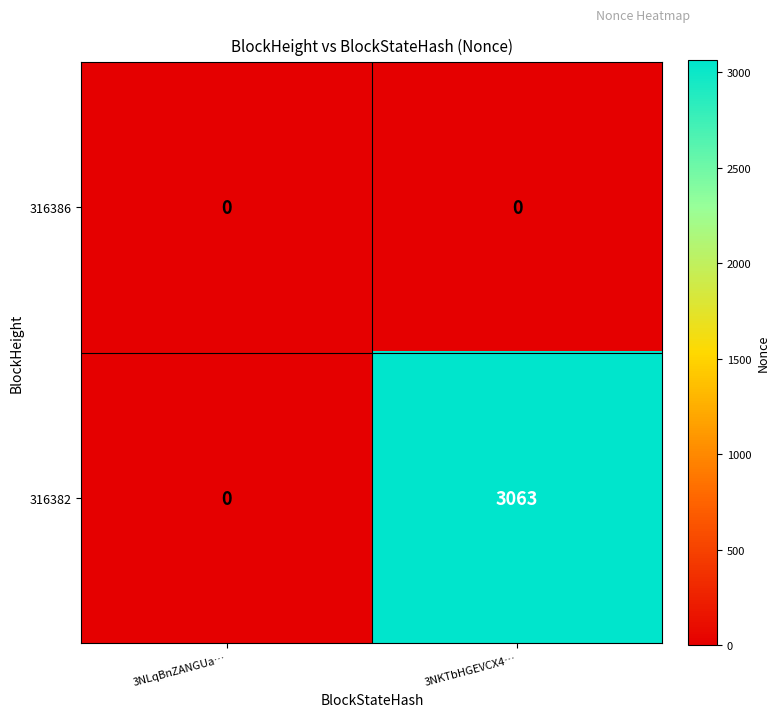

Which category has the highest value across all series?

3NKTbHGEVCX4…